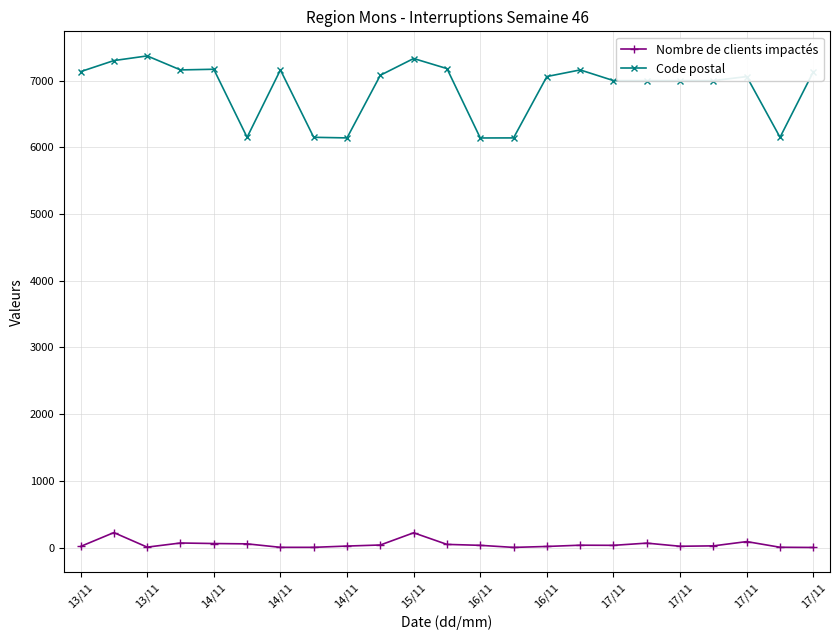

True or false: Code postal and Nombre de clients impactés cross at least once.

False